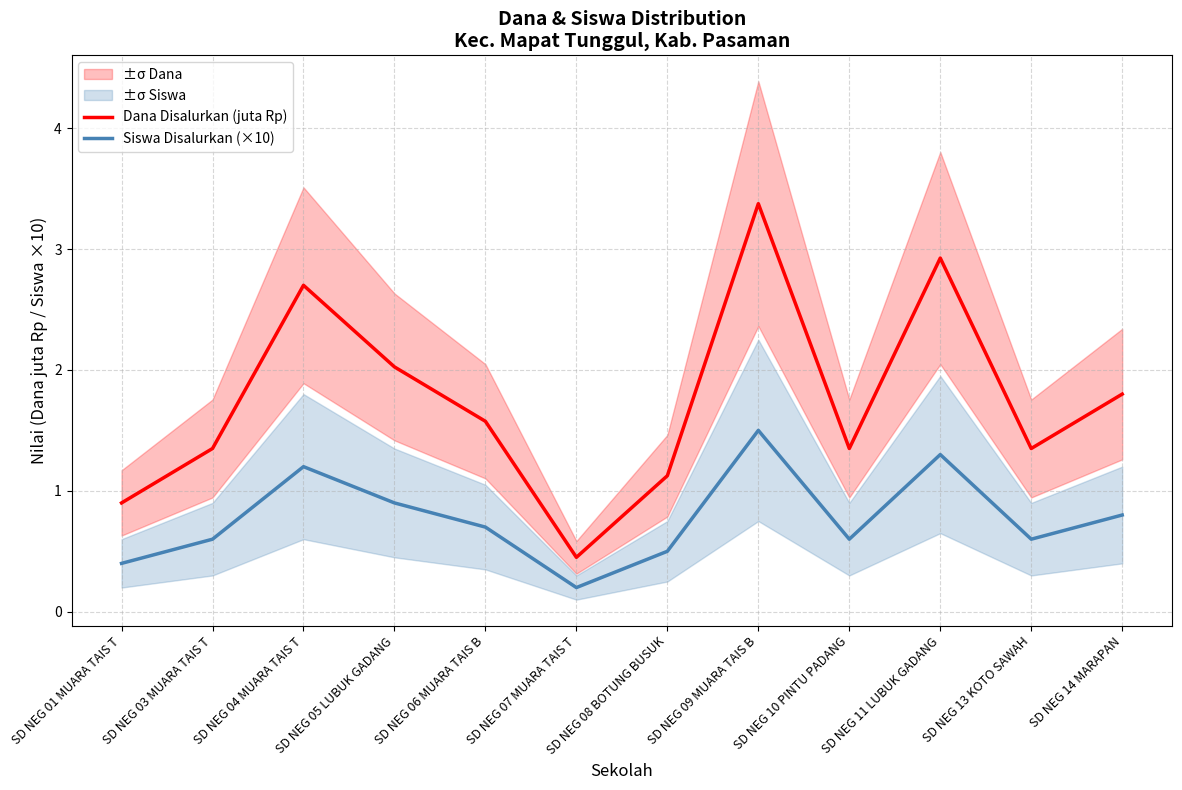

The value of Siswa Disalurkan (×10) at SD NEG 13 KOTO SAWAH is 0.6. True or false?

True